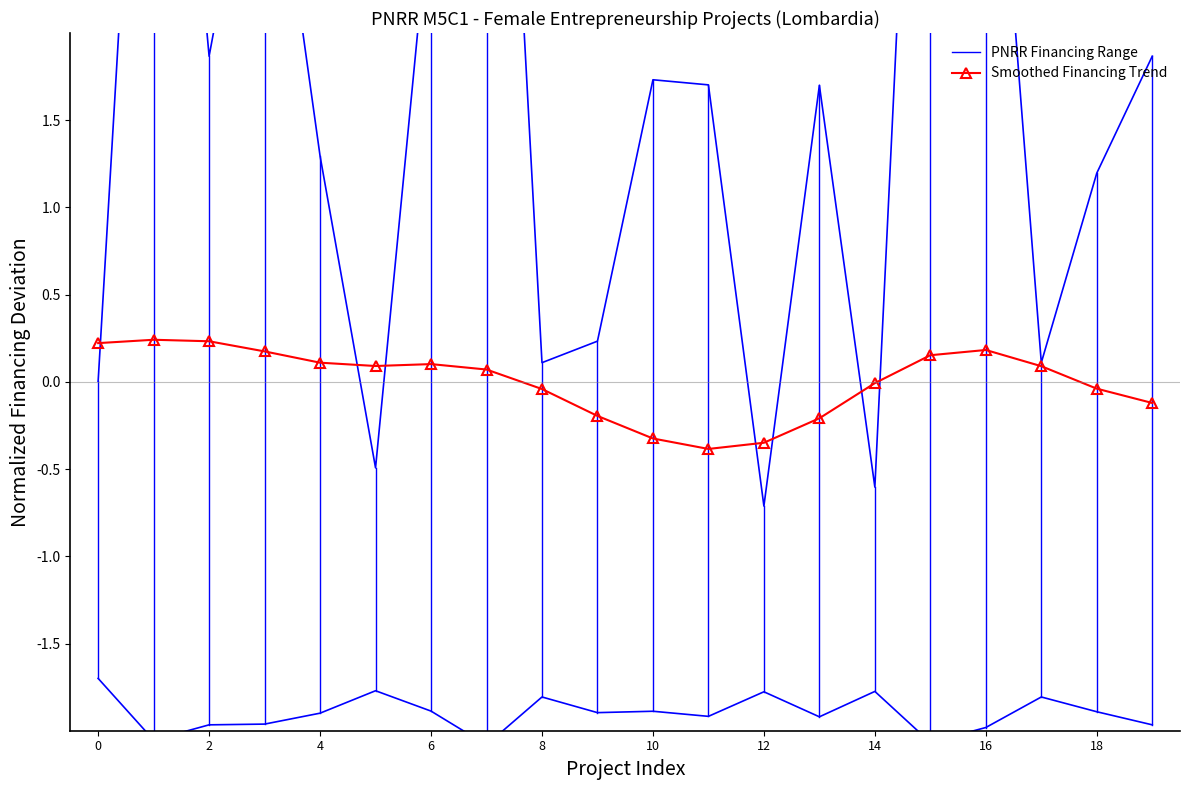

What is the difference between the second highest and second lowest values?

6.6